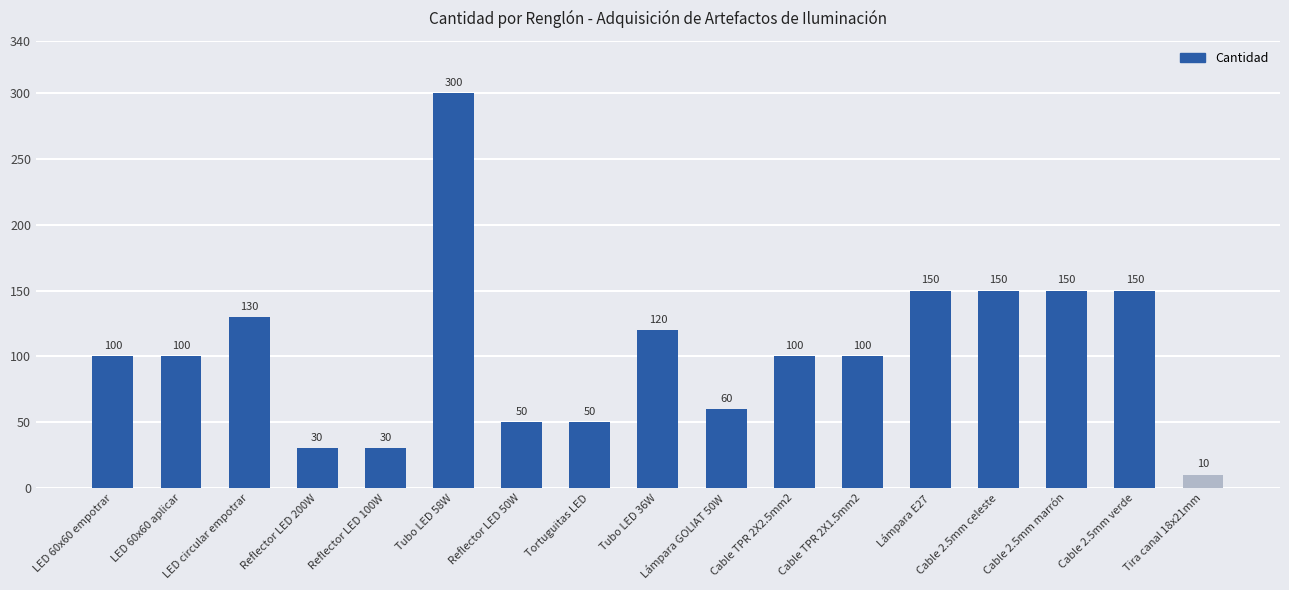

Are the bars grouped side by side (vs. stacked)?

No